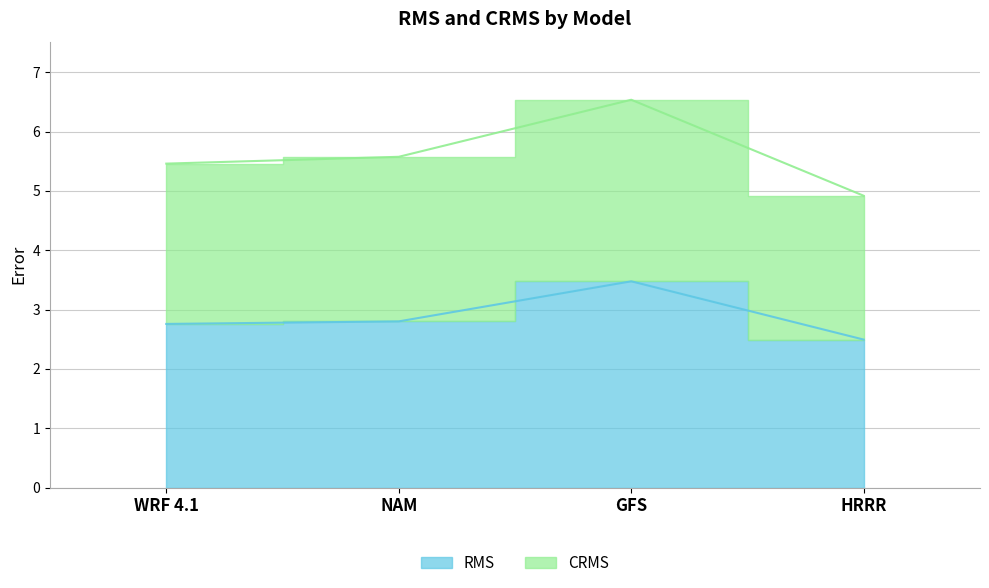

True or false: CRMS and RMS intersect in this chart.

False